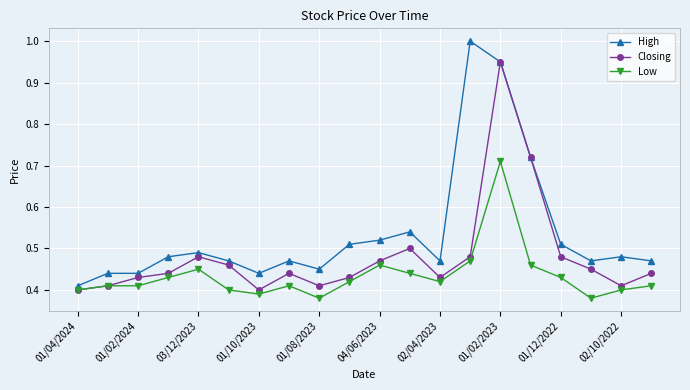

Which series has the largest total across all categories?

High